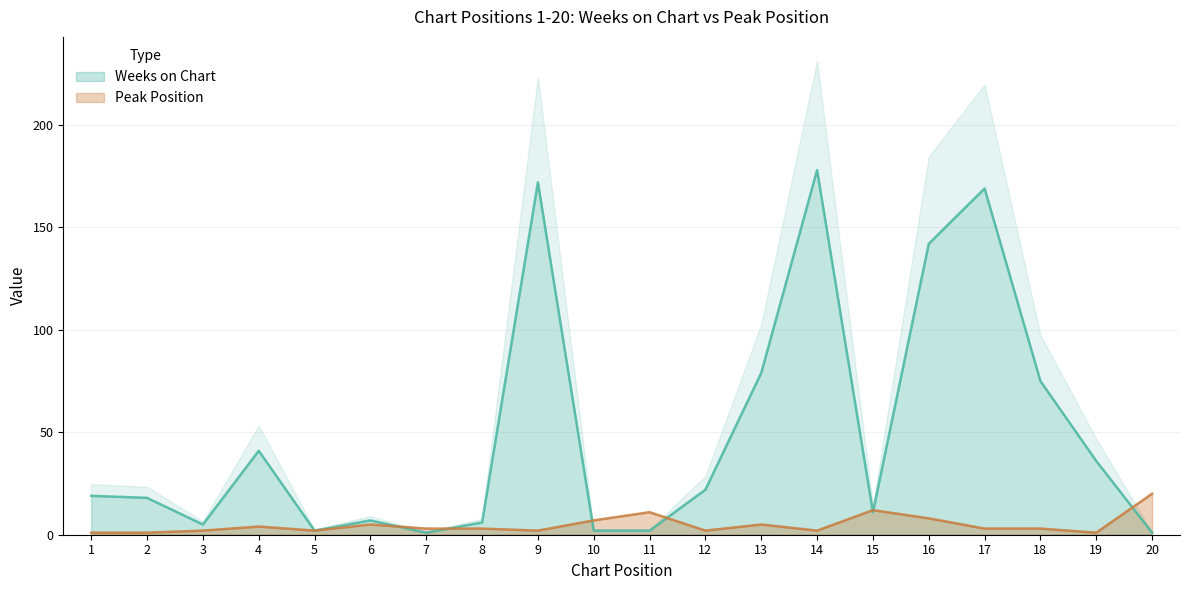

Is the value of Weeks on Chart at 16 greater than the value of Peak Position at 11?

Yes